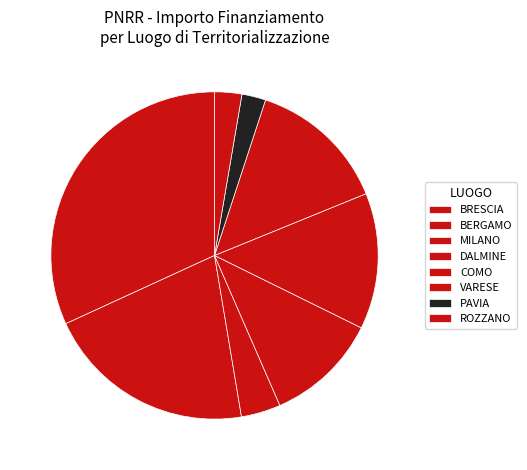

What is the largest slice in the pie chart?

BRESCIA